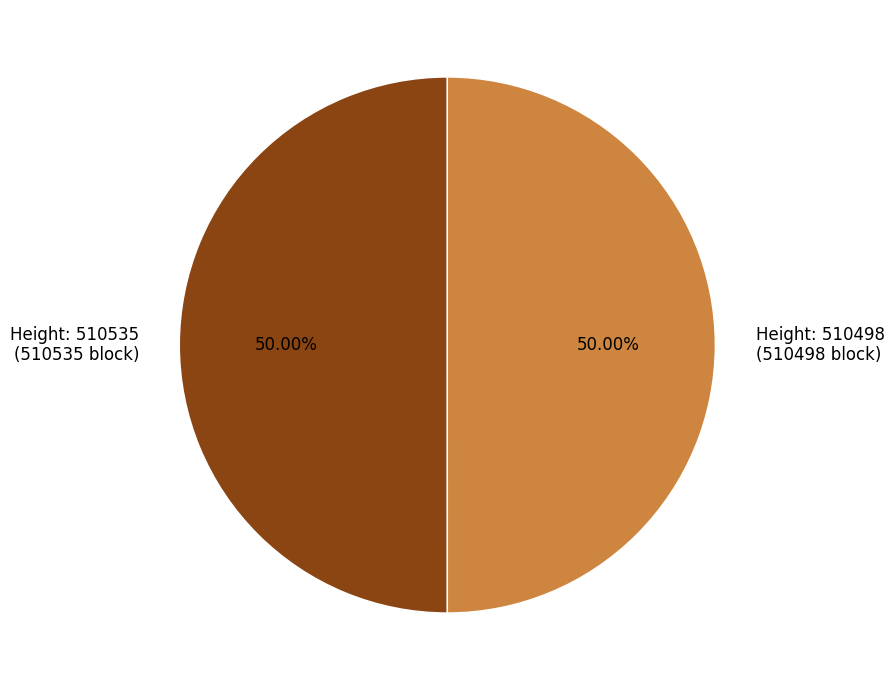

What is the ratio of the value at Height: 510498 (510498 block) to the value at Height: 510535 (510535 block)?

1.0